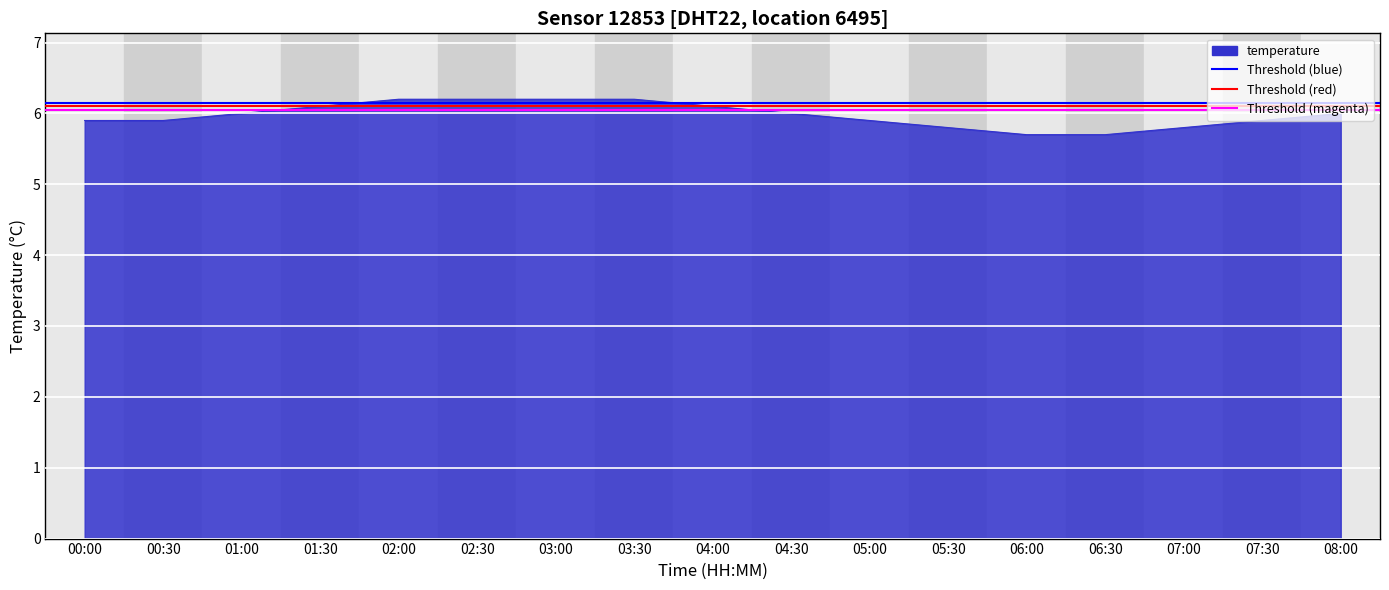

True or false: Threshold (magenta) has a value of 6.0 at 00:00.

True